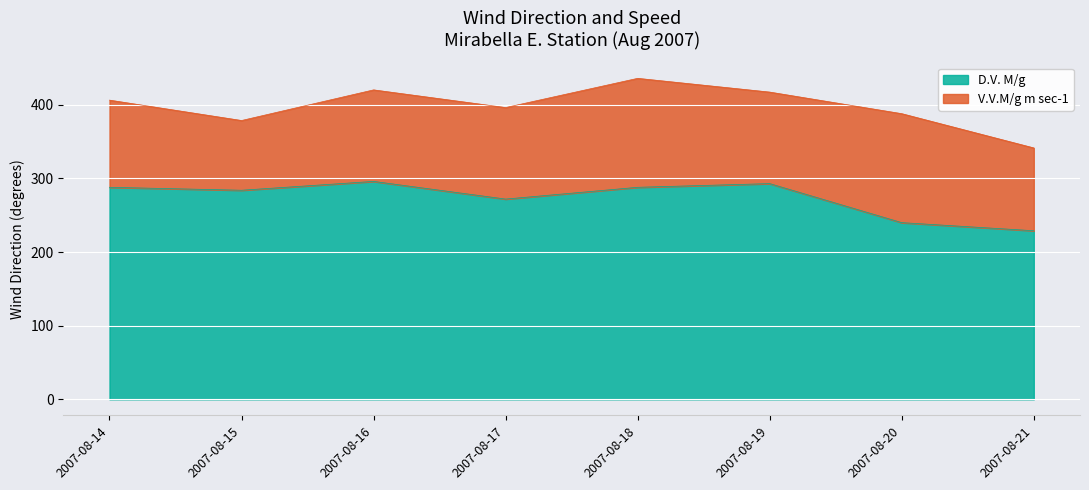

Rank the categories by value from highest to lowest.

2007-08-16, 2007-08-19, 2007-08-14, 2007-08-18, 2007-08-15, 2007-08-17, 2007-08-20, 2007-08-21